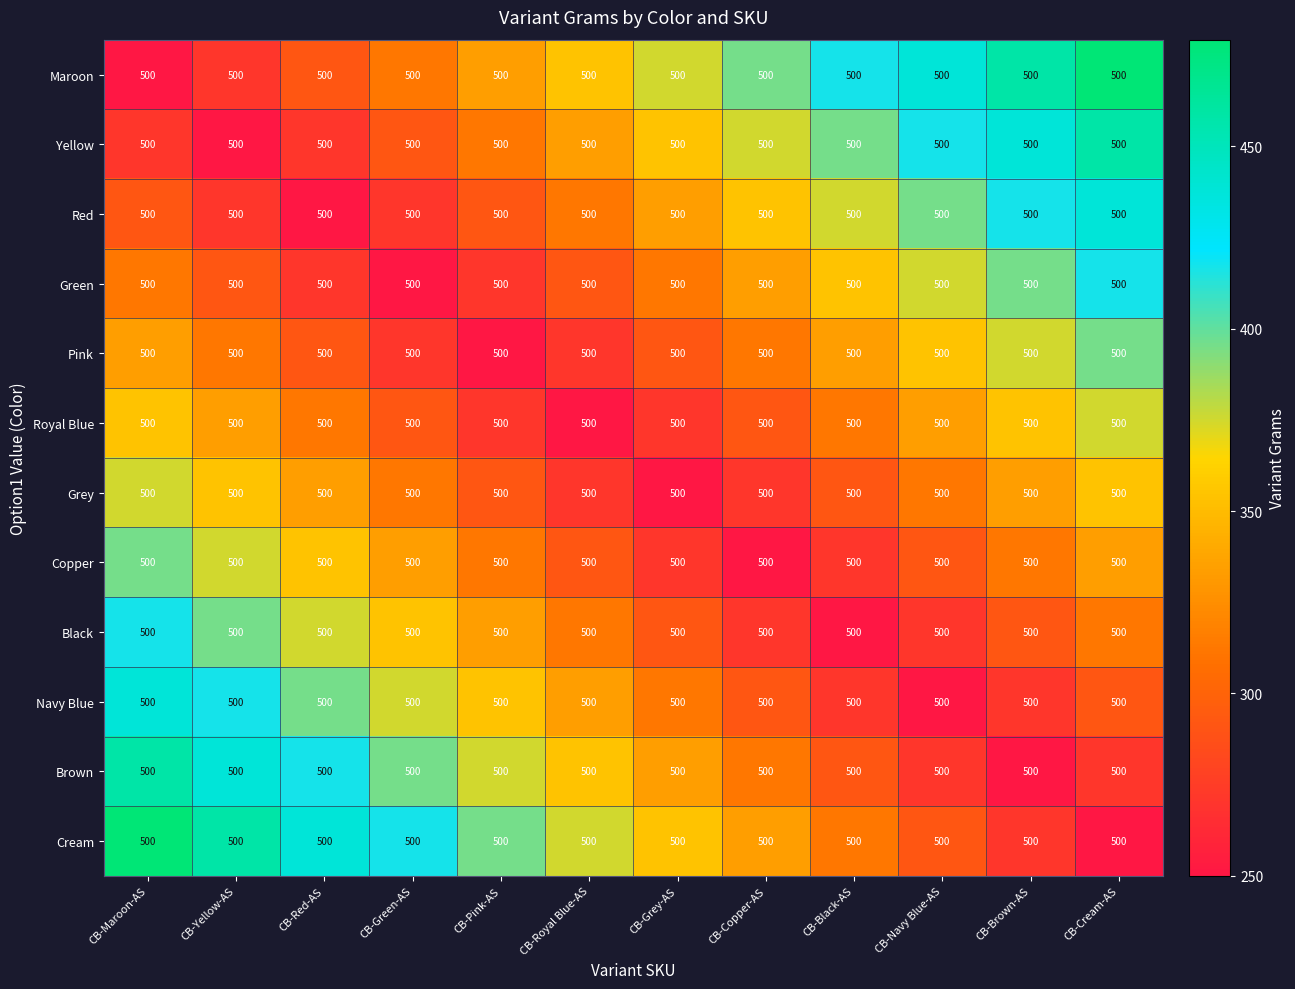

Reading right to left, extract all data points from this chart.

Maroon: CB-Cream-AS=500.0	CB-Brown-AS=500.0	CB-Navy Blue-AS=500.0	CB-Black-AS=500.0	CB-Copper-AS=500.0	CB-Grey-AS=500.0	CB-Royal Blue-AS=500.0	CB-Pink-AS=500.0	CB-Green-AS=500.0	CB-Red-AS=500.0	CB-Yellow-AS=500.0	CB-Maroon-AS=500.0
Yellow: CB-Cream-AS=500.0	CB-Brown-AS=500.0	CB-Navy Blue-AS=500.0	CB-Black-AS=500.0	CB-Copper-AS=500.0	CB-Grey-AS=500.0	CB-Royal Blue-AS=500.0	CB-Pink-AS=500.0	CB-Green-AS=500.0	CB-Red-AS=500.0	CB-Yellow-AS=500.0	CB-Maroon-AS=500.0
Red: CB-Cream-AS=500.0	CB-Brown-AS=500.0	CB-Navy Blue-AS=500.0	CB-Black-AS=500.0	CB-Copper-AS=500.0	CB-Grey-AS=500.0	CB-Royal Blue-AS=500.0	CB-Pink-AS=500.0	CB-Green-AS=500.0	CB-Red-AS=500.0	CB-Yellow-AS=500.0	CB-Maroon-AS=500.0
Green: CB-Cream-AS=500.0	CB-Brown-AS=500.0	CB-Navy Blue-AS=500.0	CB-Black-AS=500.0	CB-Copper-AS=500.0	CB-Grey-AS=500.0	CB-Royal Blue-AS=500.0	CB-Pink-AS=500.0	CB-Green-AS=500.0	CB-Red-AS=500.0	CB-Yellow-AS=500.0	CB-Maroon-AS=500.0
Pink: CB-Cream-AS=500.0	CB-Brown-AS=500.0	CB-Navy Blue-AS=500.0	CB-Black-AS=500.0	CB-Copper-AS=500.0	CB-Grey-AS=500.0	CB-Royal Blue-AS=500.0	CB-Pink-AS=500.0	CB-Green-AS=500.0	CB-Red-AS=500.0	CB-Yellow-AS=500.0	CB-Maroon-AS=500.0
Royal Blue: CB-Cream-AS=500.0	CB-Brown-AS=500.0	CB-Navy Blue-AS=500.0	CB-Black-AS=500.0	CB-Copper-AS=500.0	CB-Grey-AS=500.0	CB-Royal Blue-AS=500.0	CB-Pink-AS=500.0	CB-Green-AS=500.0	CB-Red-AS=500.0	CB-Yellow-AS=500.0	CB-Maroon-AS=500.0
Grey: CB-Cream-AS=500.0	CB-Brown-AS=500.0	CB-Navy Blue-AS=500.0	CB-Black-AS=500.0	CB-Copper-AS=500.0	CB-Grey-AS=500.0	CB-Royal Blue-AS=500.0	CB-Pink-AS=500.0	CB-Green-AS=500.0	CB-Red-AS=500.0	CB-Yellow-AS=500.0	CB-Maroon-AS=500.0
Copper: CB-Cream-AS=500.0	CB-Brown-AS=500.0	CB-Navy Blue-AS=500.0	CB-Black-AS=500.0	CB-Copper-AS=500.0	CB-Grey-AS=500.0	CB-Royal Blue-AS=500.0	CB-Pink-AS=500.0	CB-Green-AS=500.0	CB-Red-AS=500.0	CB-Yellow-AS=500.0	CB-Maroon-AS=500.0
Black: CB-Cream-AS=500.0	CB-Brown-AS=500.0	CB-Navy Blue-AS=500.0	CB-Black-AS=500.0	CB-Copper-AS=500.0	CB-Grey-AS=500.0	CB-Royal Blue-AS=500.0	CB-Pink-AS=500.0	CB-Green-AS=500.0	CB-Red-AS=500.0	CB-Yellow-AS=500.0	CB-Maroon-AS=500.0
Navy Blue: CB-Cream-AS=500.0	CB-Brown-AS=500.0	CB-Navy Blue-AS=500.0	CB-Black-AS=500.0	CB-Copper-AS=500.0	CB-Grey-AS=500.0	CB-Royal Blue-AS=500.0	CB-Pink-AS=500.0	CB-Green-AS=500.0	CB-Red-AS=500.0	CB-Yellow-AS=500.0	CB-Maroon-AS=500.0
Brown: CB-Cream-AS=500.0	CB-Brown-AS=500.0	CB-Navy Blue-AS=500.0	CB-Black-AS=500.0	CB-Copper-AS=500.0	CB-Grey-AS=500.0	CB-Royal Blue-AS=500.0	CB-Pink-AS=500.0	CB-Green-AS=500.0	CB-Red-AS=500.0	CB-Yellow-AS=500.0	CB-Maroon-AS=500.0
Cream: CB-Cream-AS=500.0	CB-Brown-AS=500.0	CB-Navy Blue-AS=500.0	CB-Black-AS=500.0	CB-Copper-AS=500.0	CB-Grey-AS=500.0	CB-Royal Blue-AS=500.0	CB-Pink-AS=500.0	CB-Green-AS=500.0	CB-Red-AS=500.0	CB-Yellow-AS=500.0	CB-Maroon-AS=500.0